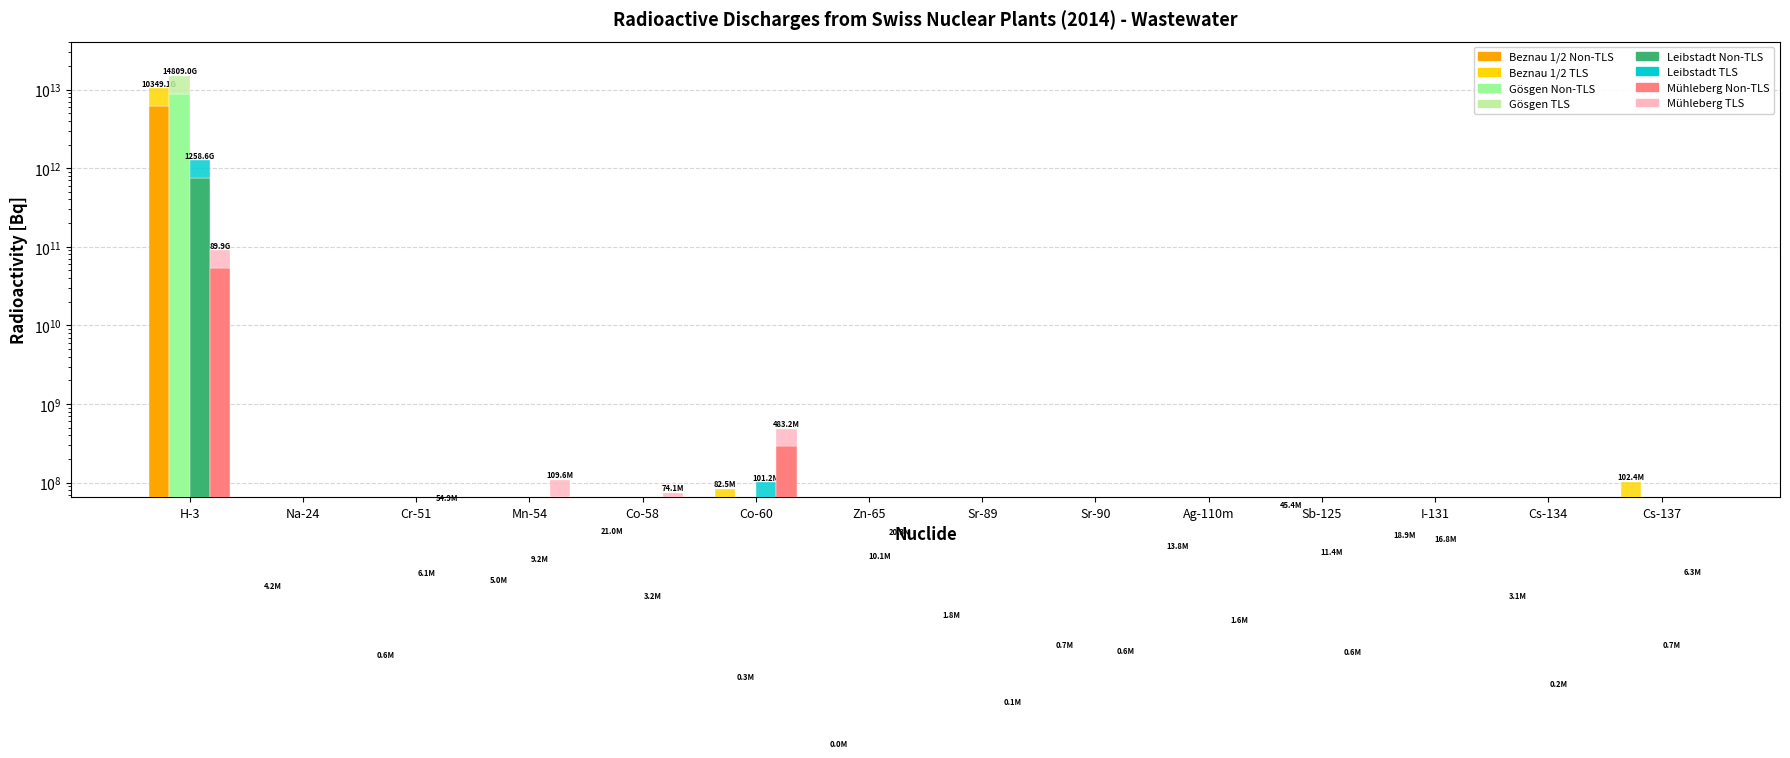

What is the total value across all series at Ag-110m?

6459647.4